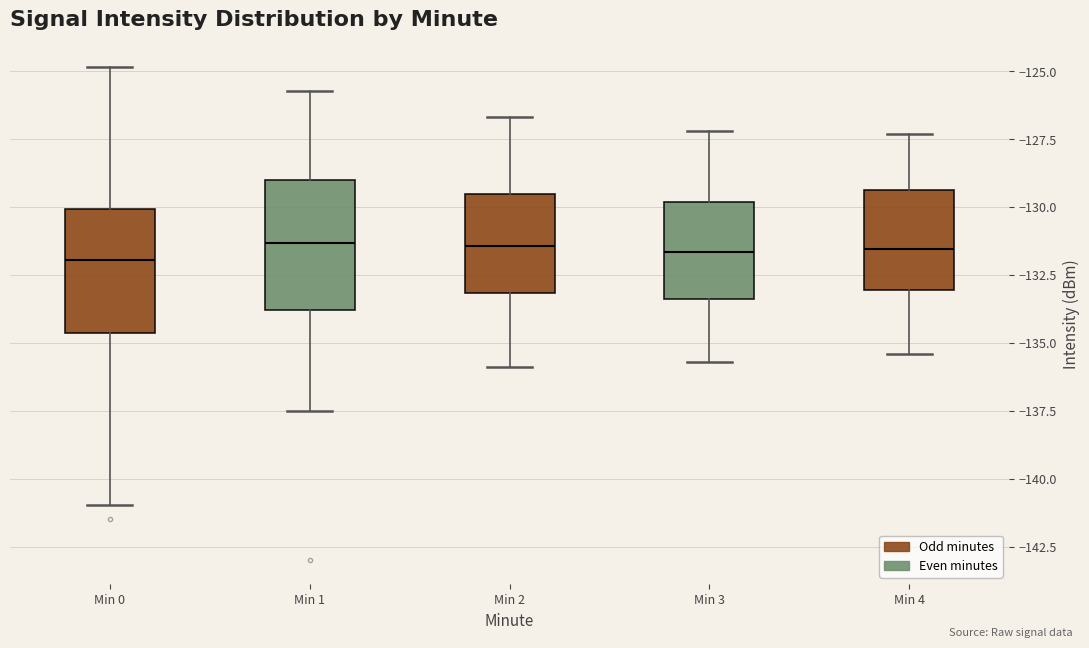

Reading left to right, transcribe this box plot: for each box, give where its median line is, the range the box spans, and where its two whiskers end, as read against the y-axis. The values are not printed on the chart, so give them approximately, as read against the axis.

Min 0: median -132.0, box -134.5 to -130.0, whiskers -141.0 to -125.0
Min 1: median -131.5, box -134.0 to -129.0, whiskers -137.5 to -125.5
Min 2: median -131.5, box -133.0 to -129.5, whiskers -136.0 to -126.5
Min 3: median -131.5, box -133.5 to -130.0, whiskers -135.5 to -127.0
Min 4: median -131.5, box -133.0 to -129.5, whiskers -135.5 to -127.5